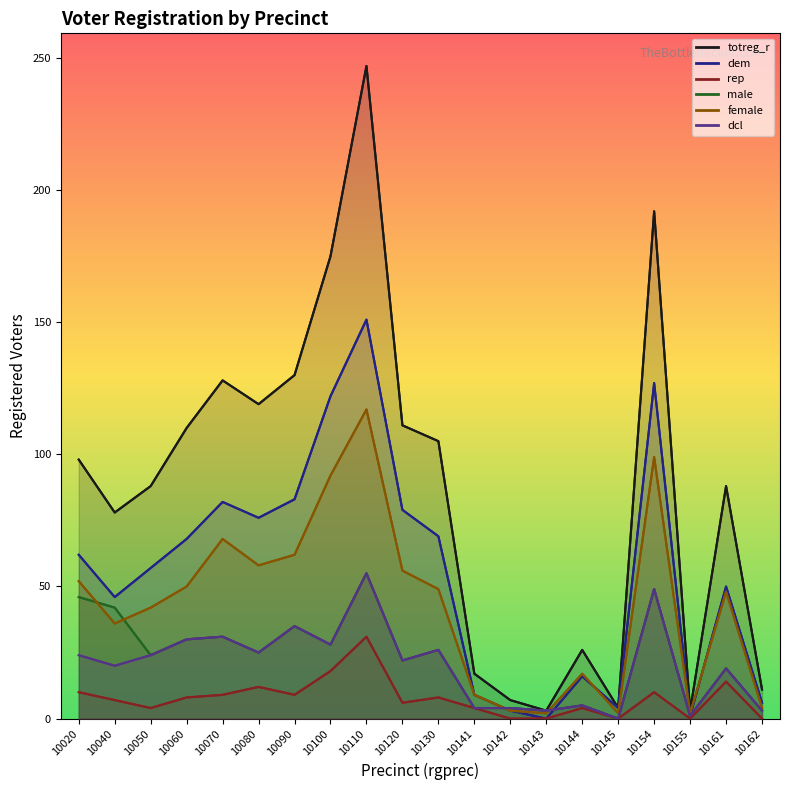

What is the difference between the second highest and minimum values in the female series?

97